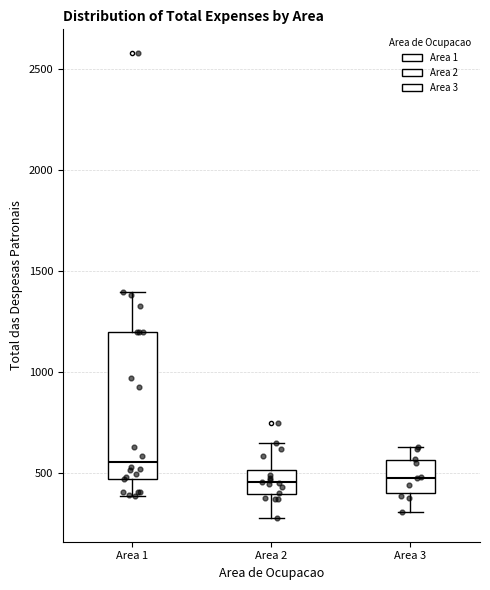

Where is the lower edge of the box for Area 1 on the y-axis? The values are not printed on the chart, so give them approximately, as read against the axis.

450